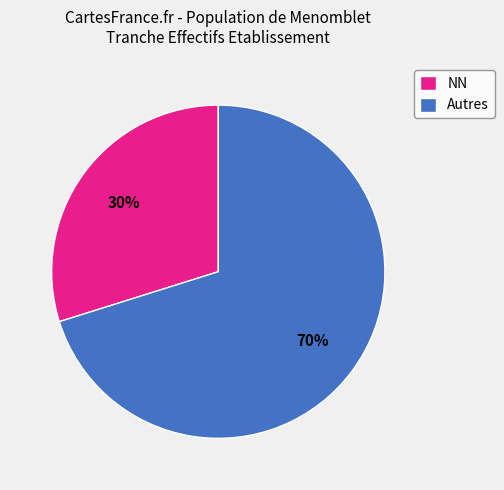

True or false: NN accounts for 19% of the total.

False